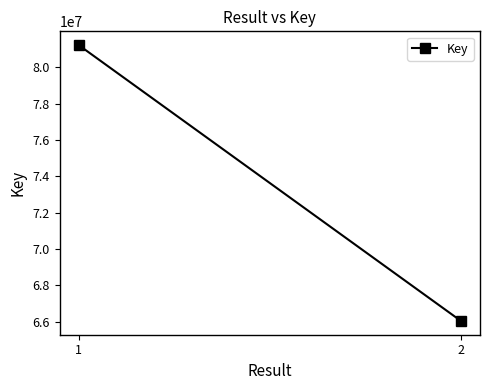

What is the change in value from 1 to 2?

-15173109